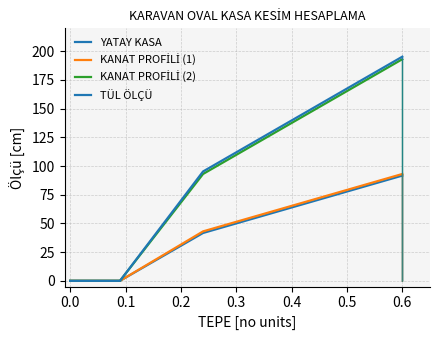

What are all the series names shown in the legend?

YATAY KASA, KANAT PROFİLİ (1), KANAT PROFİLİ (2), TÜL ÖLÇÜ